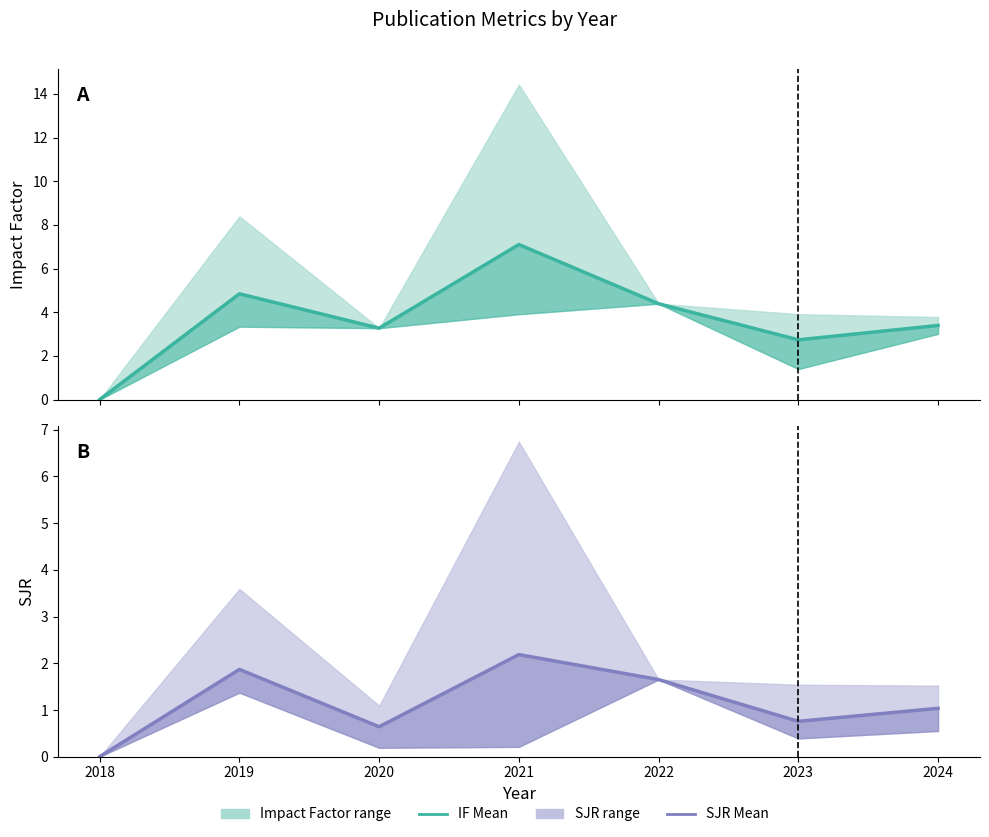

Where is the first local maximum for IF Mean?

2019